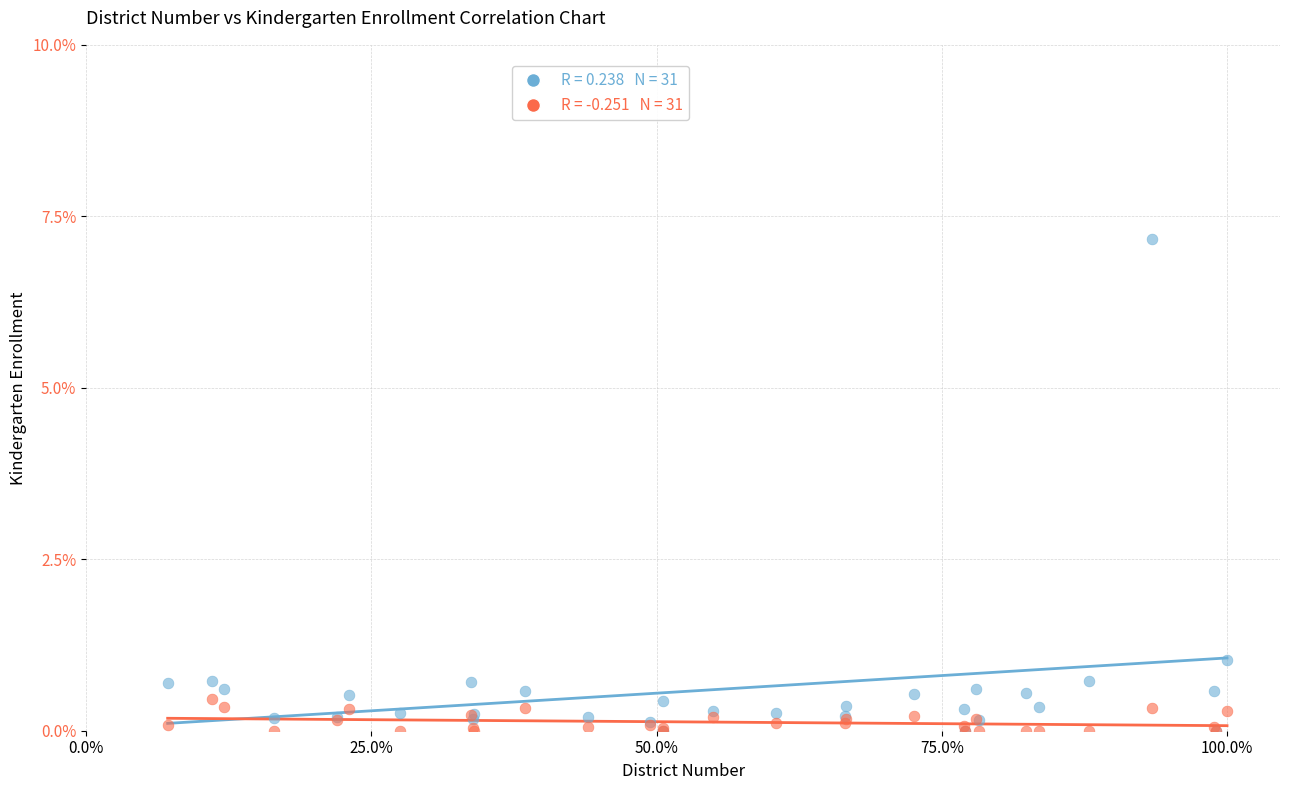

Across all series, what Y value is closest to 3?

1.0